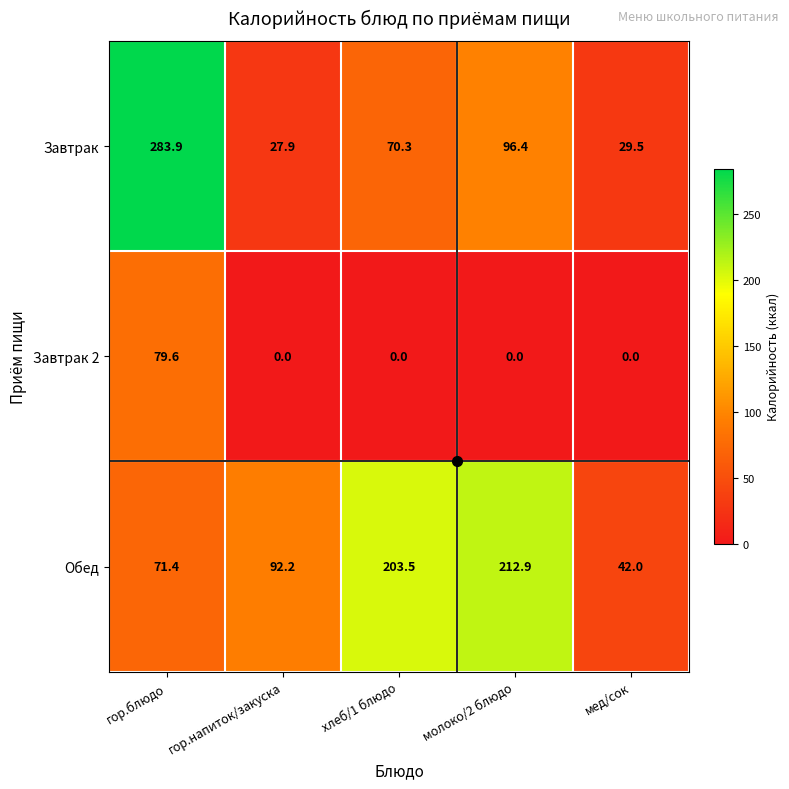

How many values in the Обед series are below 92?

2